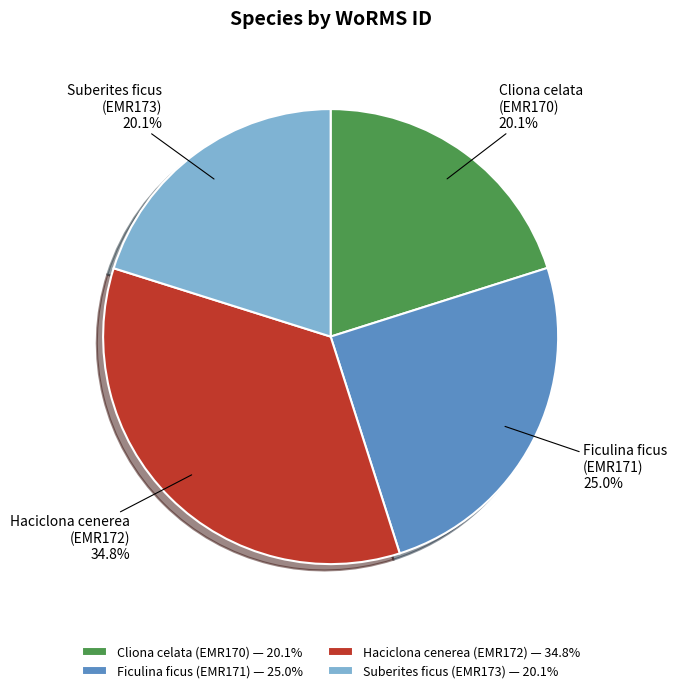

Between Haciclona cenerea (EMR172) and Ficulina ficus (EMR171), which is larger?

Haciclona cenerea (EMR172)